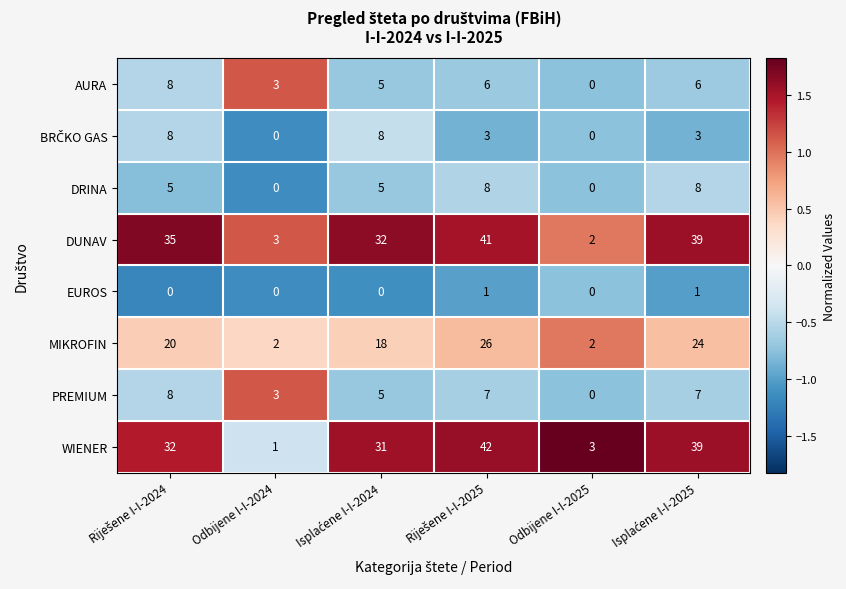

The DUNAV series shows 2 at Odbijene I-I-2024. True or false?

False